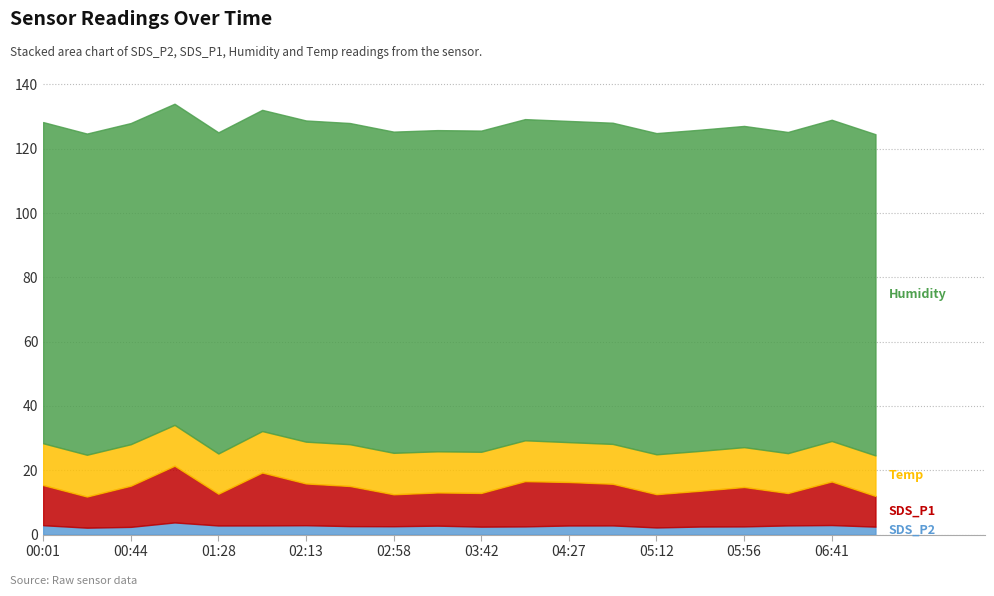

True or false: SDS_P1 and Humidity cross at least once.

False